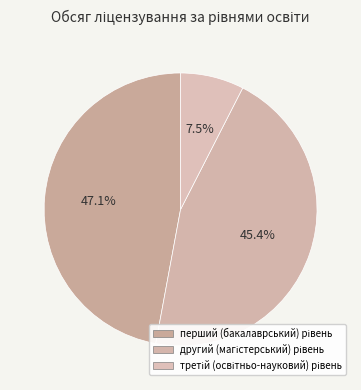

True or false: перший (бакалаврський) рівень accounts for 47% of the total.

True